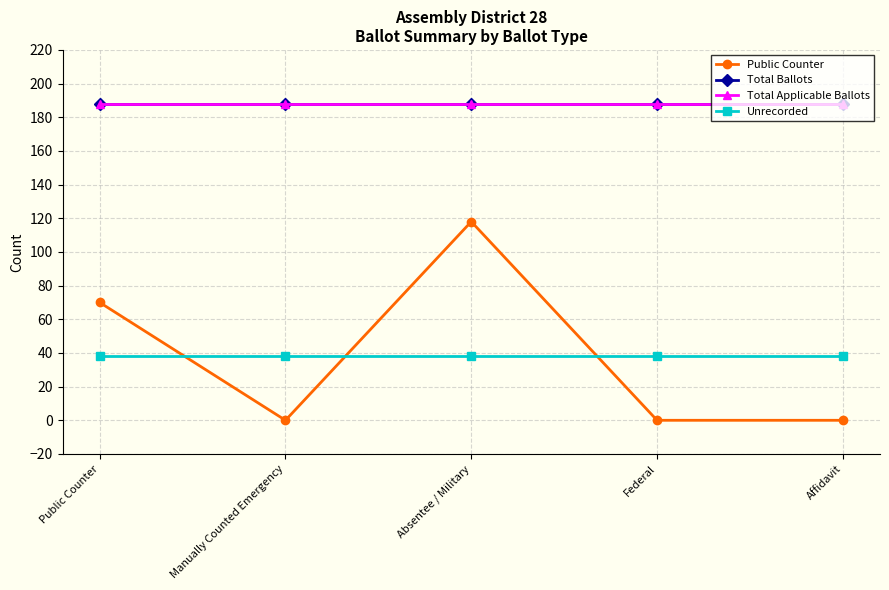

True or false: Total Ballots and Public Counter cross at least once.

False